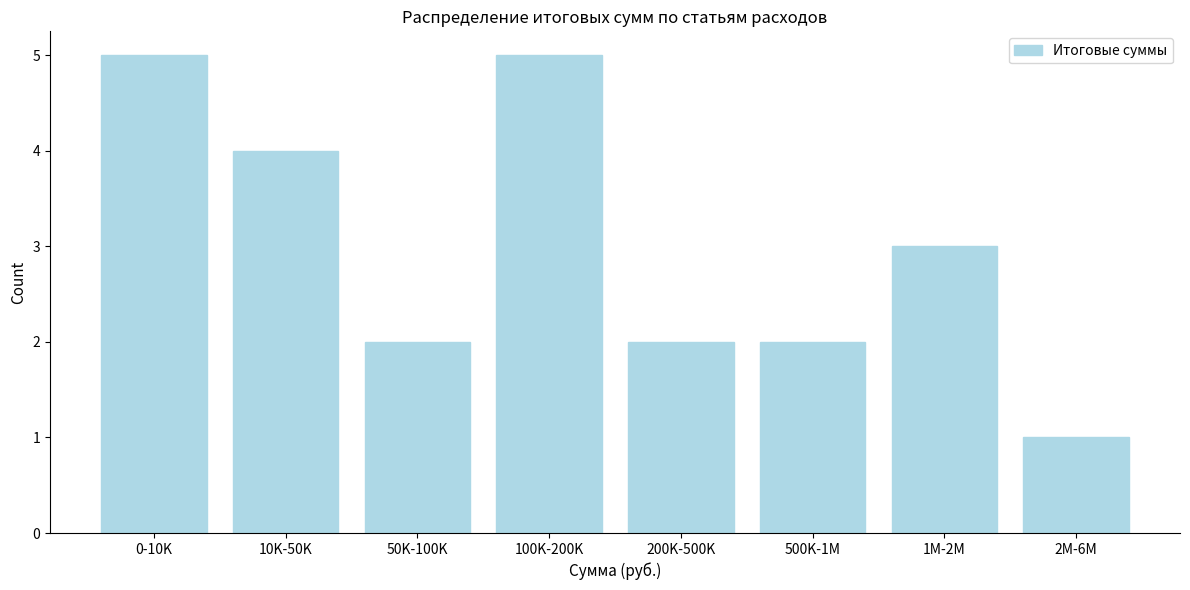

Reading left to right, what are all the values shown in this chart?

0-10K=5	10K-50K=4	50K-100K=2	100K-200K=5	200K-500K=2	500K-1M=2	1M-2M=3	2M-6M=1